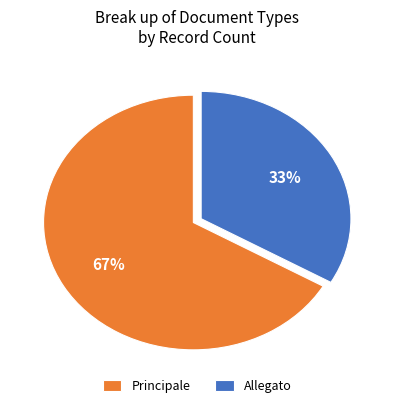

The Principale slice represents 54% of the pie. True or false?

False